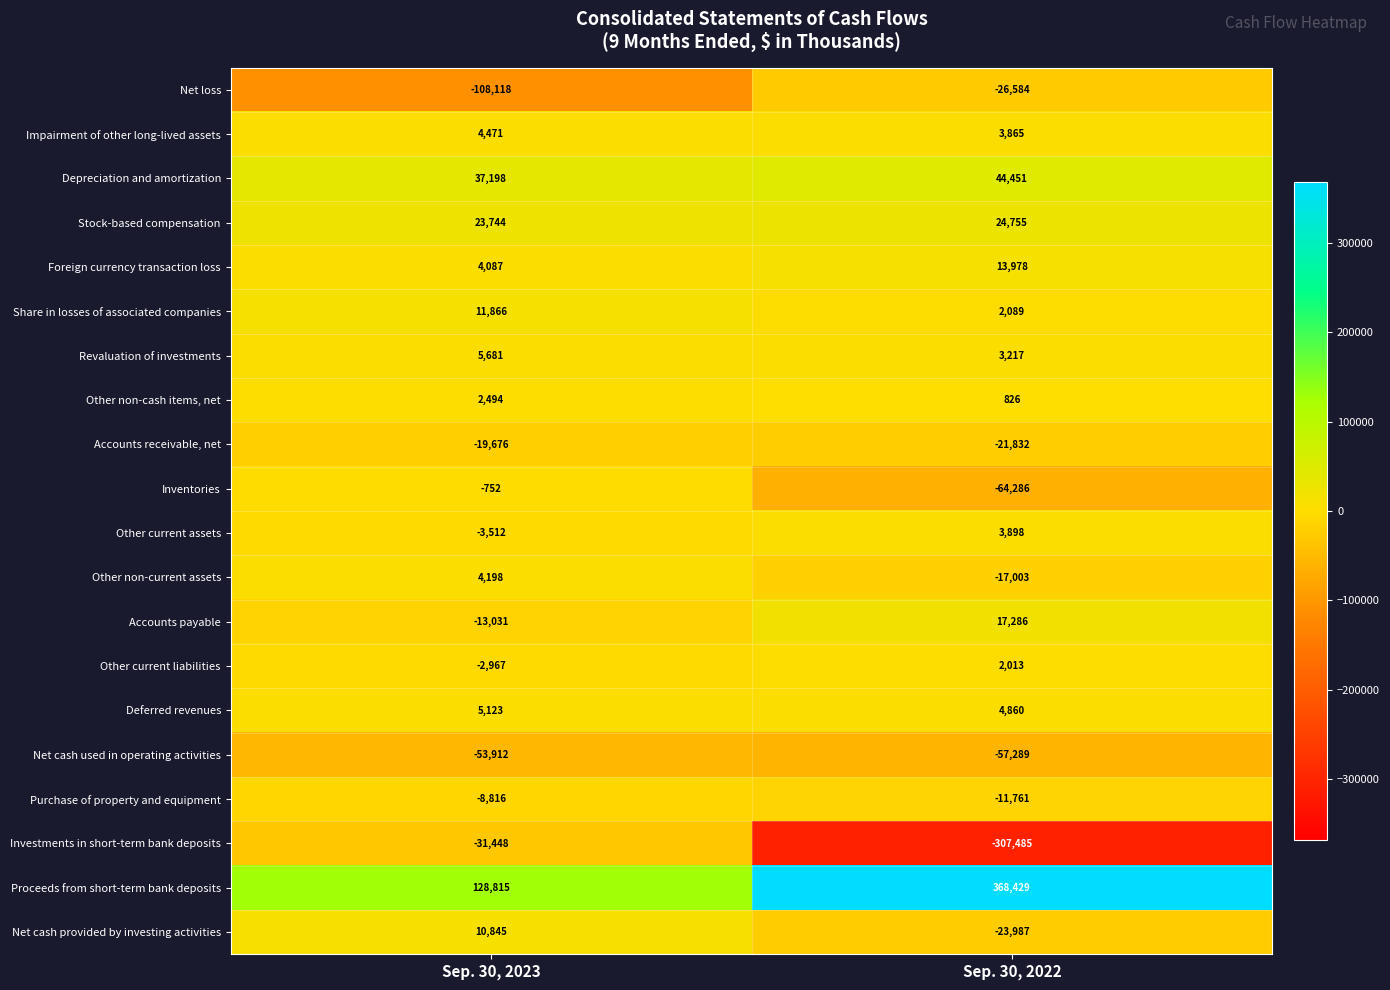

How many categories are shown in the chart?

2